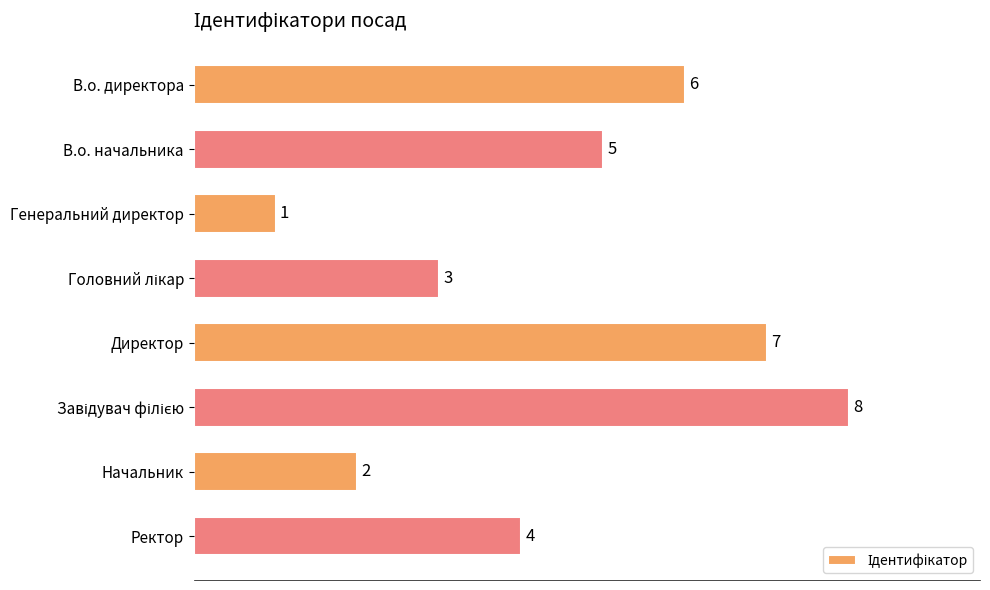

At which label is the value closest to 4?

Ректор